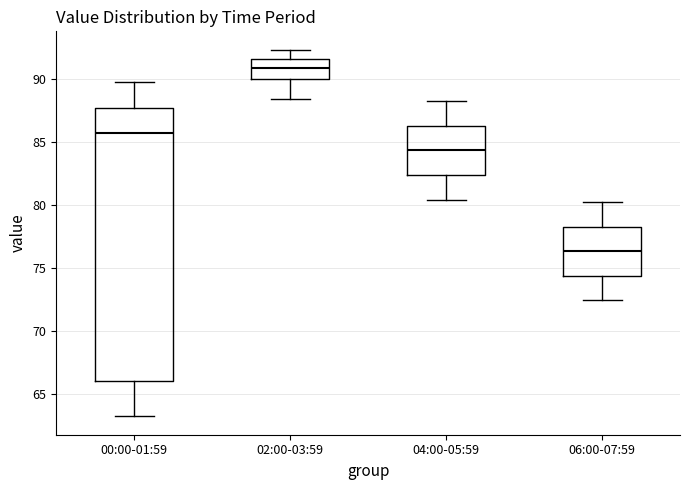

Which box's median line is the highest?

02:00-03:59